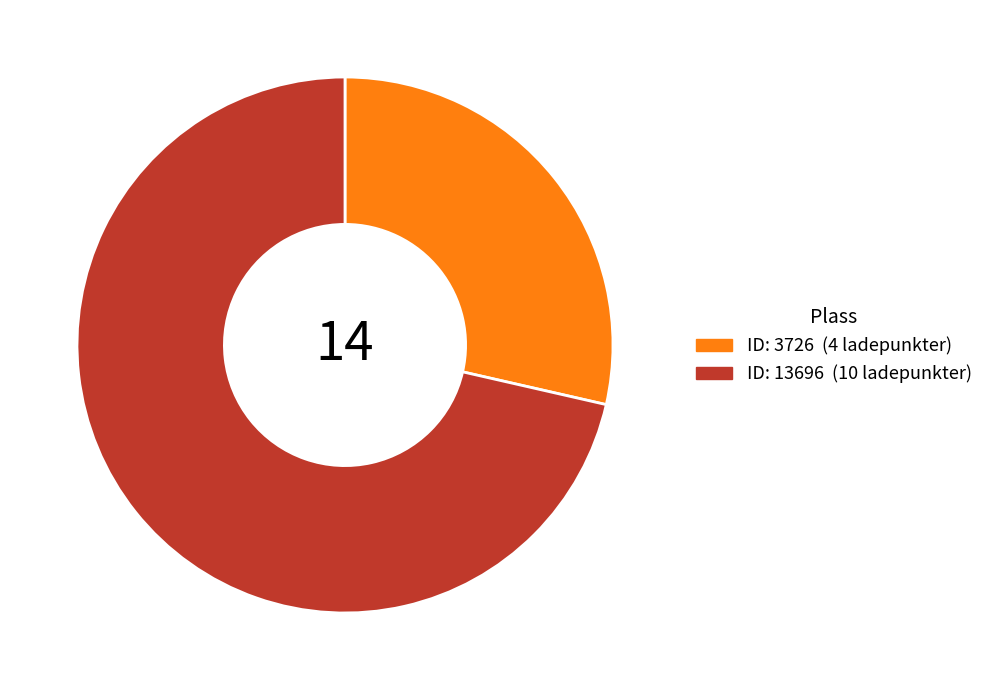

What is the smallest slice in the pie chart?

3726